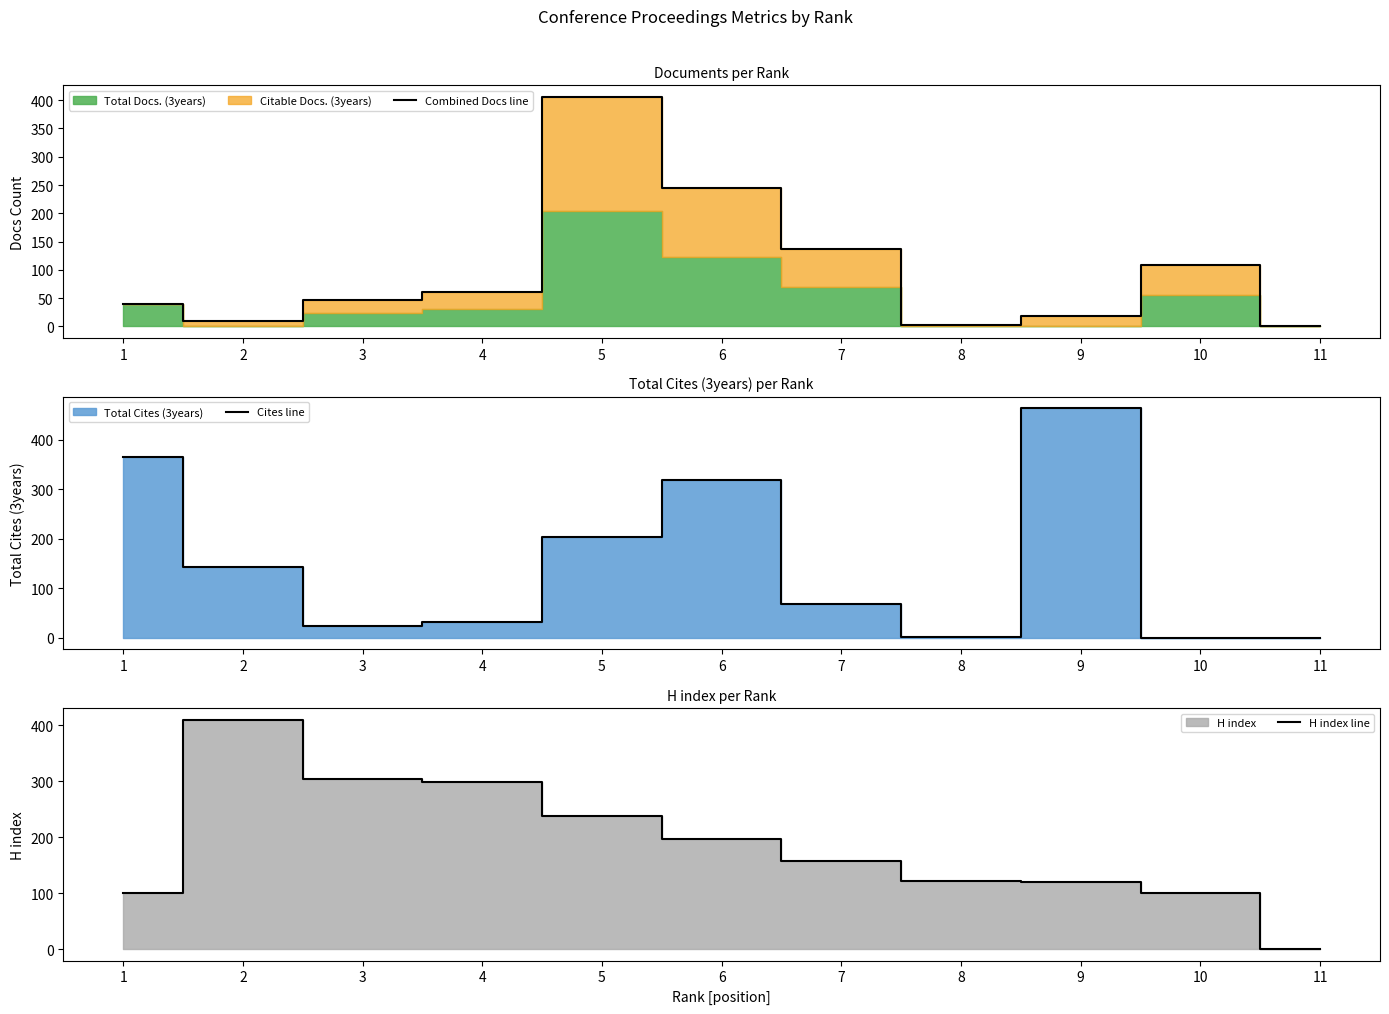

At which category does the chart reach its peak across all series?

9